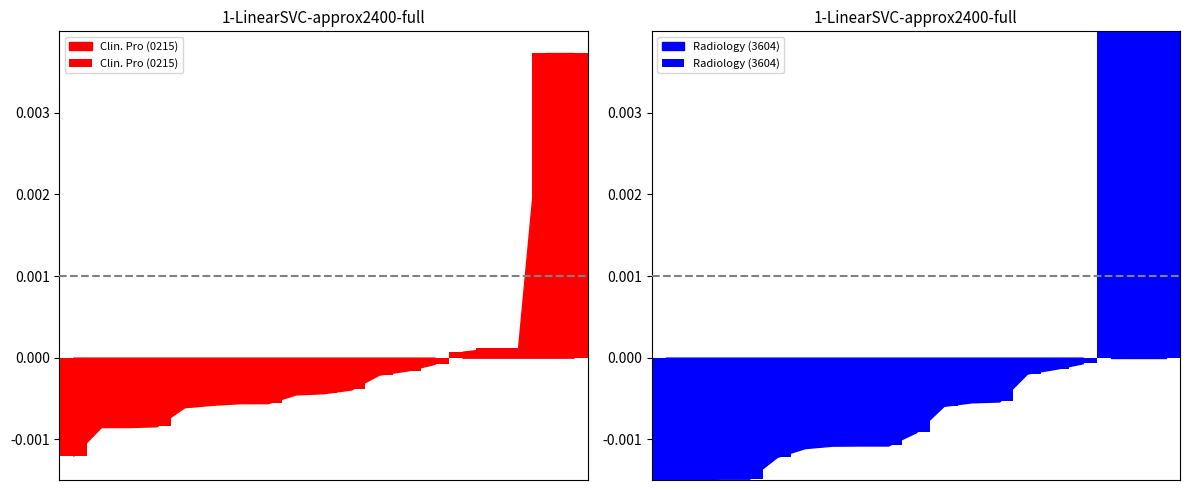

How many groups of bars are there?

19